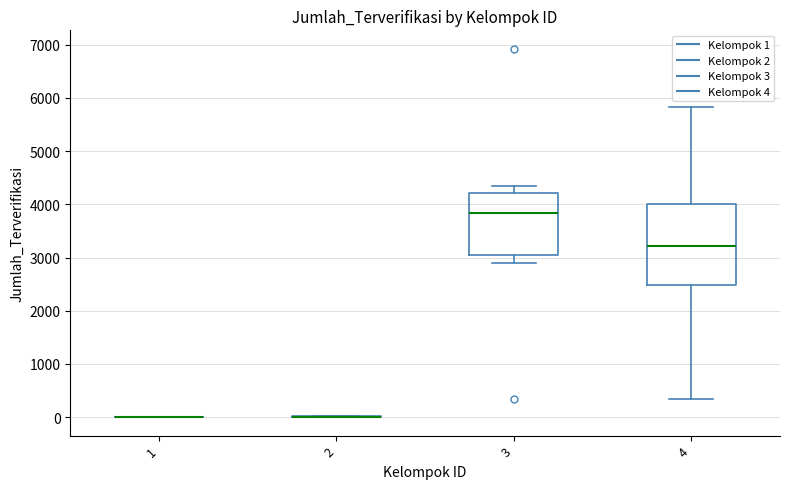

Where is the upper edge of the box at x = 3 on the y-axis? The values are not printed on the chart, so give them approximately, as read against the axis.

4200